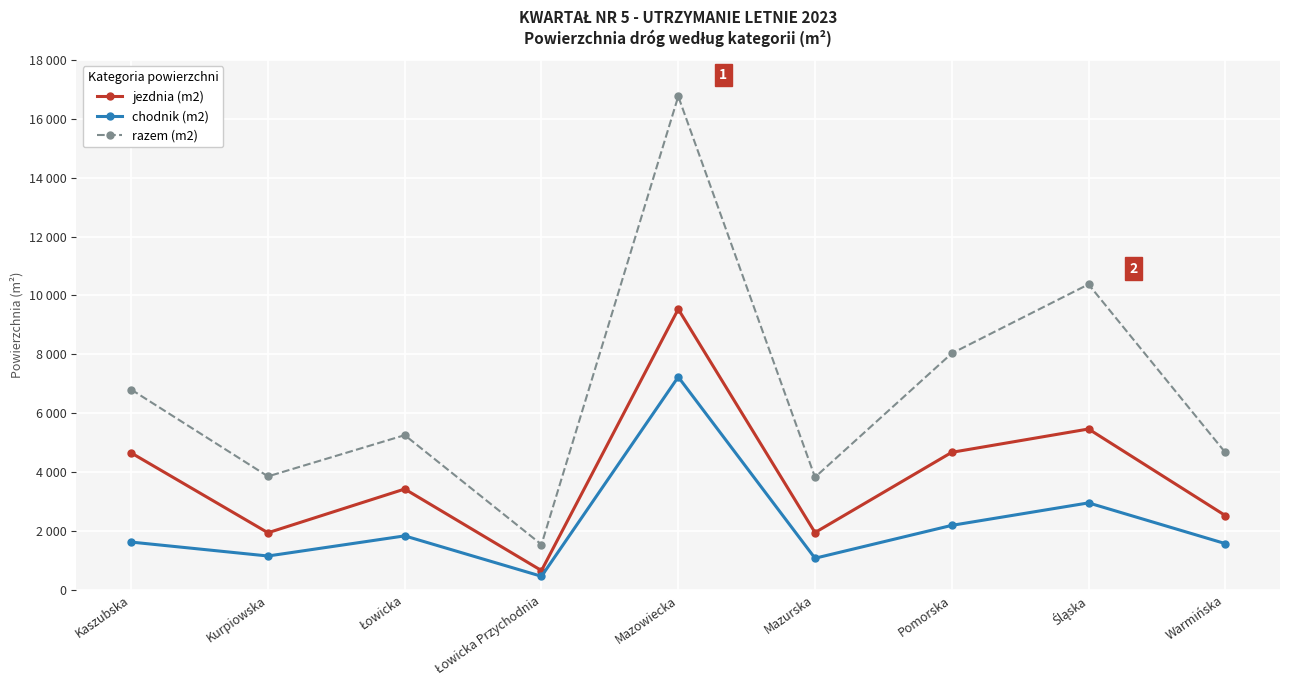

What is the value of the jezdnia (m2) point at the 3rd from the left?

3423